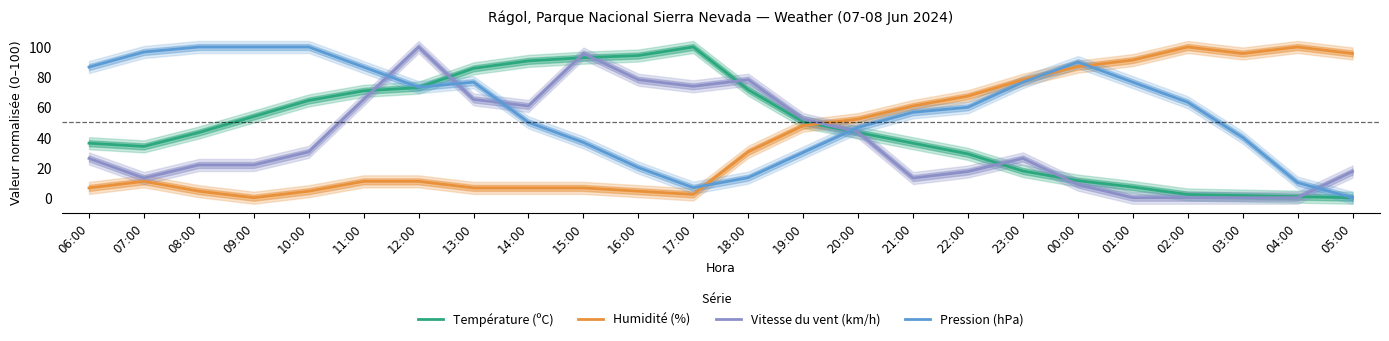

True or false: Température (ºC) and Humidité (%) cross at least once.

True